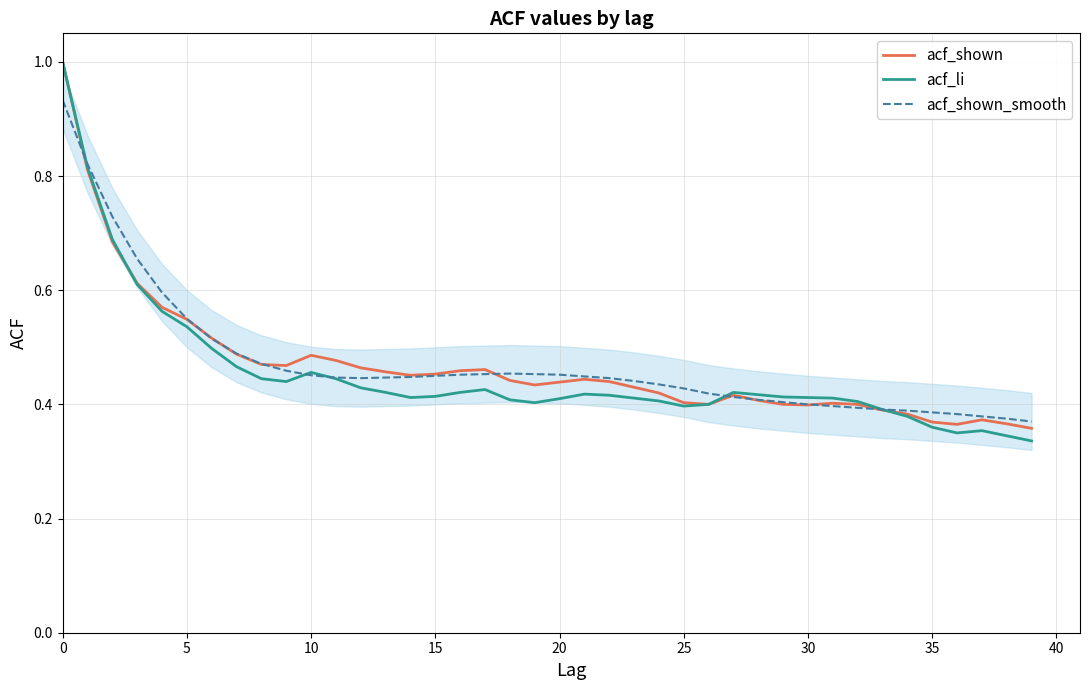

What is the maximum value shown in the chart?

1.0